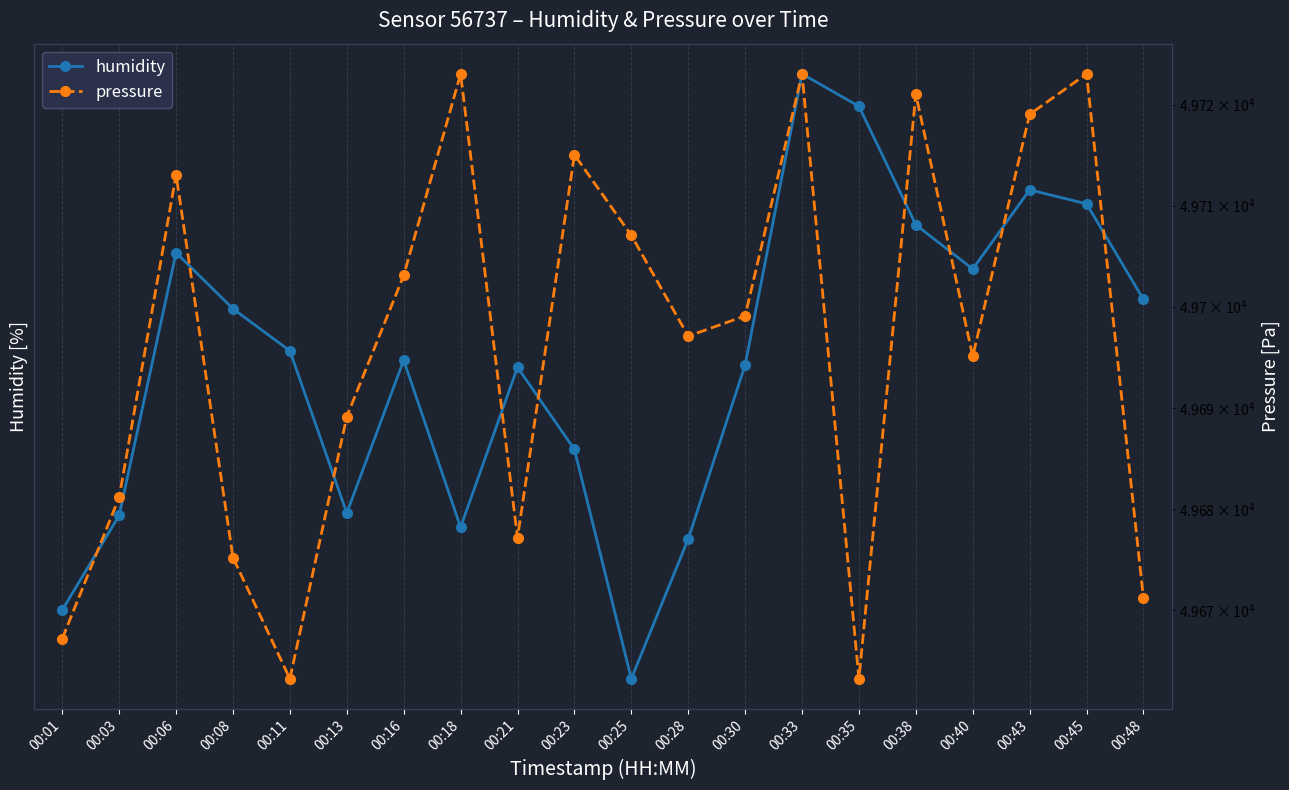

List the series in order of their overall mean, lowest first.

humidity, pressure